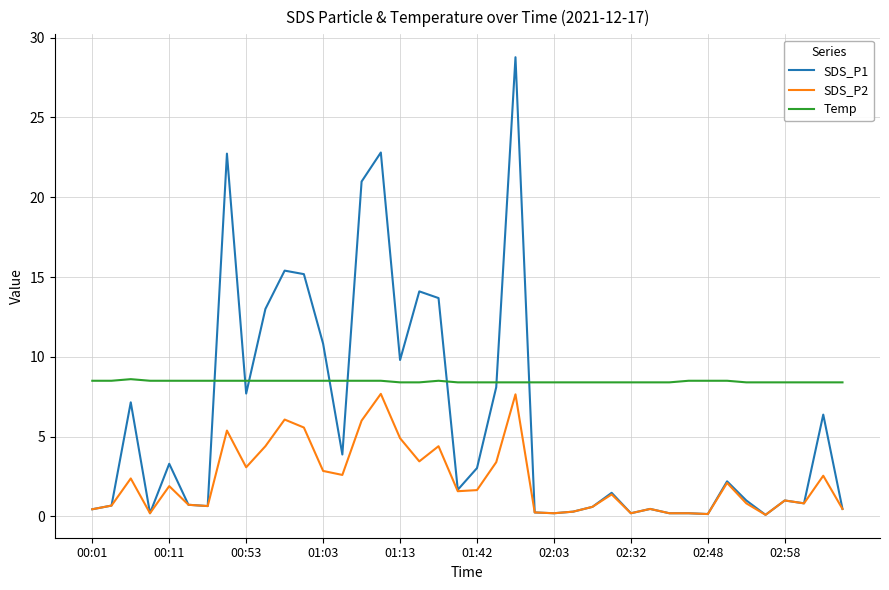

Which series has the largest range (max minus min)?

SDS_P1